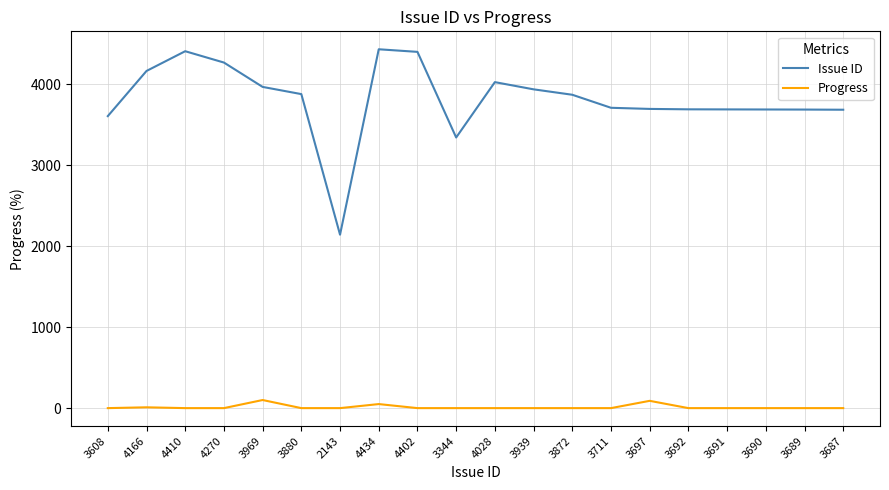

At which label is Issue ID closest to 3288?

3344